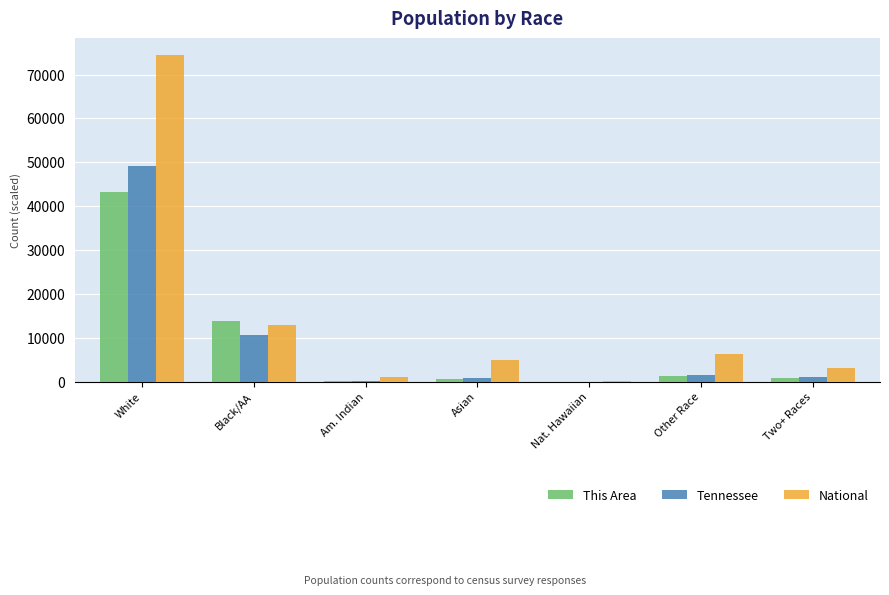

At which label does Tennessee reach its peak?

White